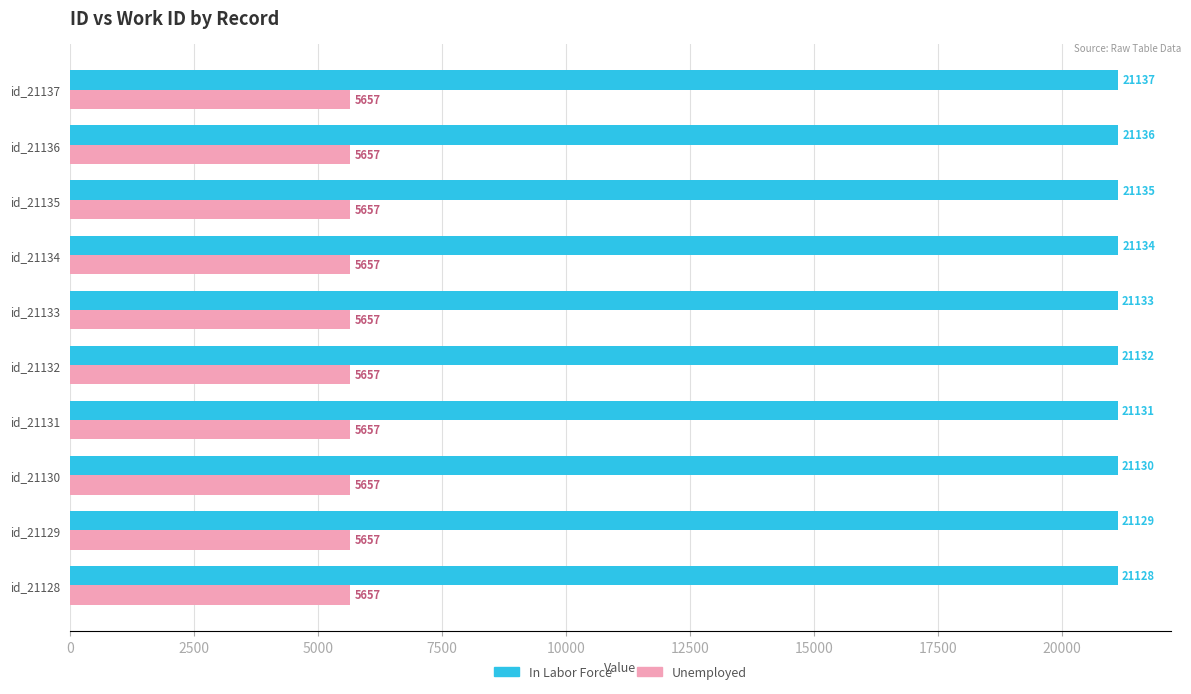

How many In Labor Force values are between 21130 and 21135?

6